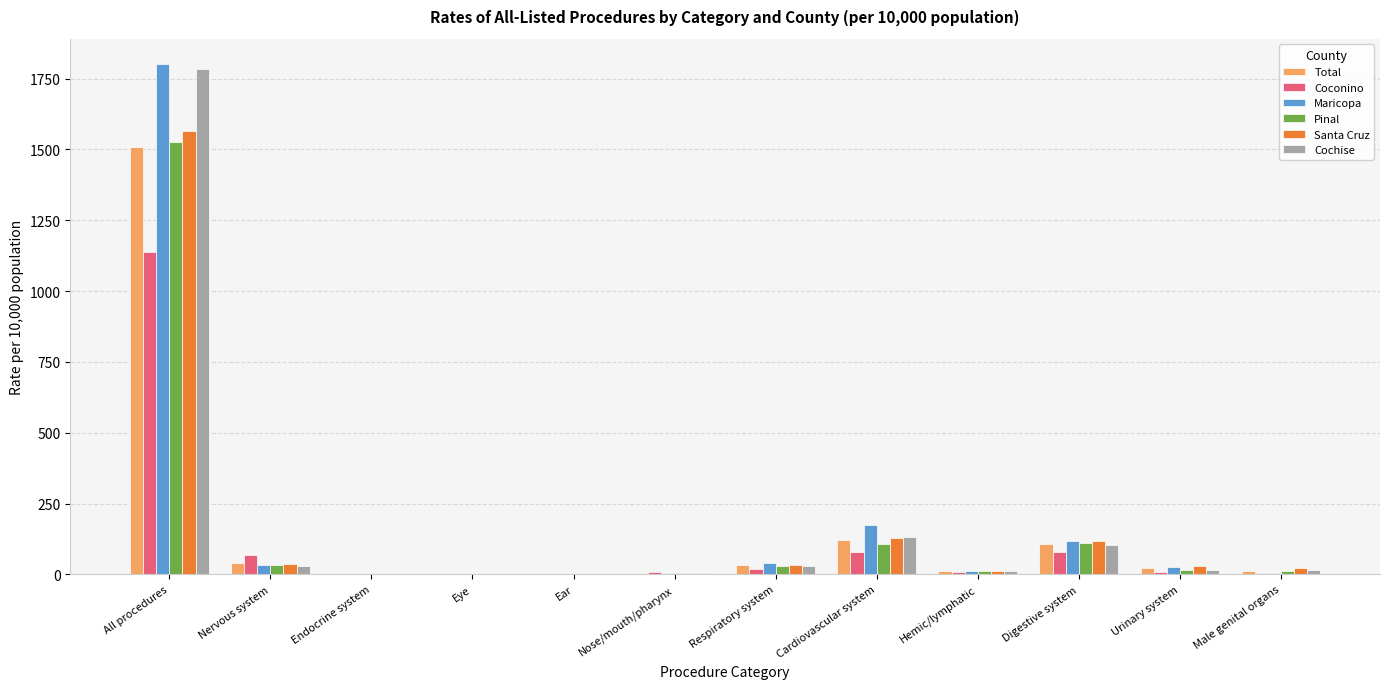

Where is Pinal nearest to the value 763?

Digestive system